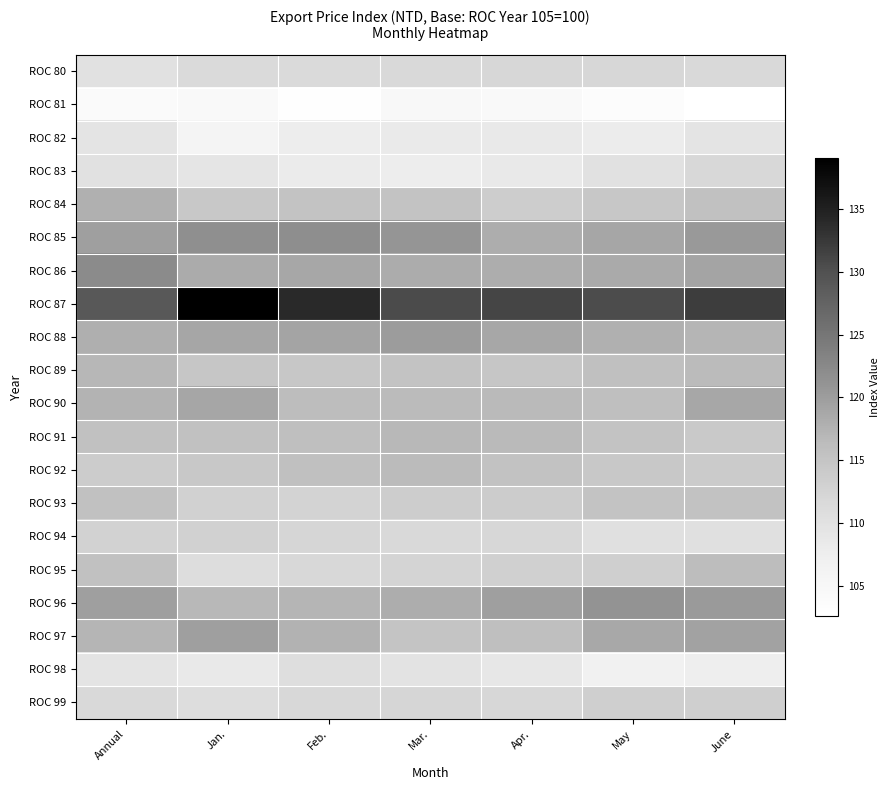

What is the total value across all series at Feb.?

2295.6